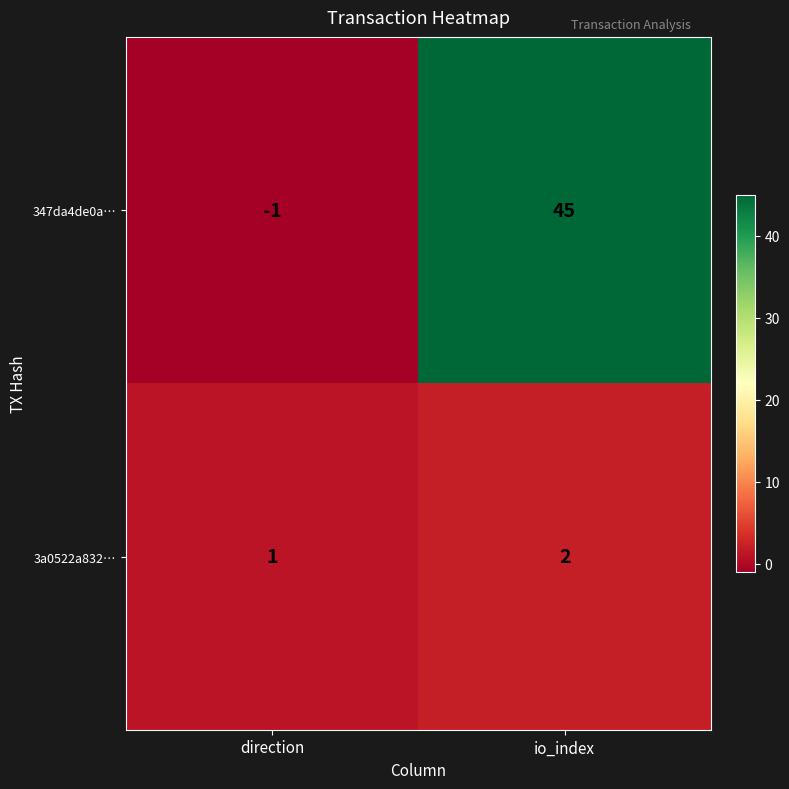

What is the average value of the 347da4de0a… series?

22